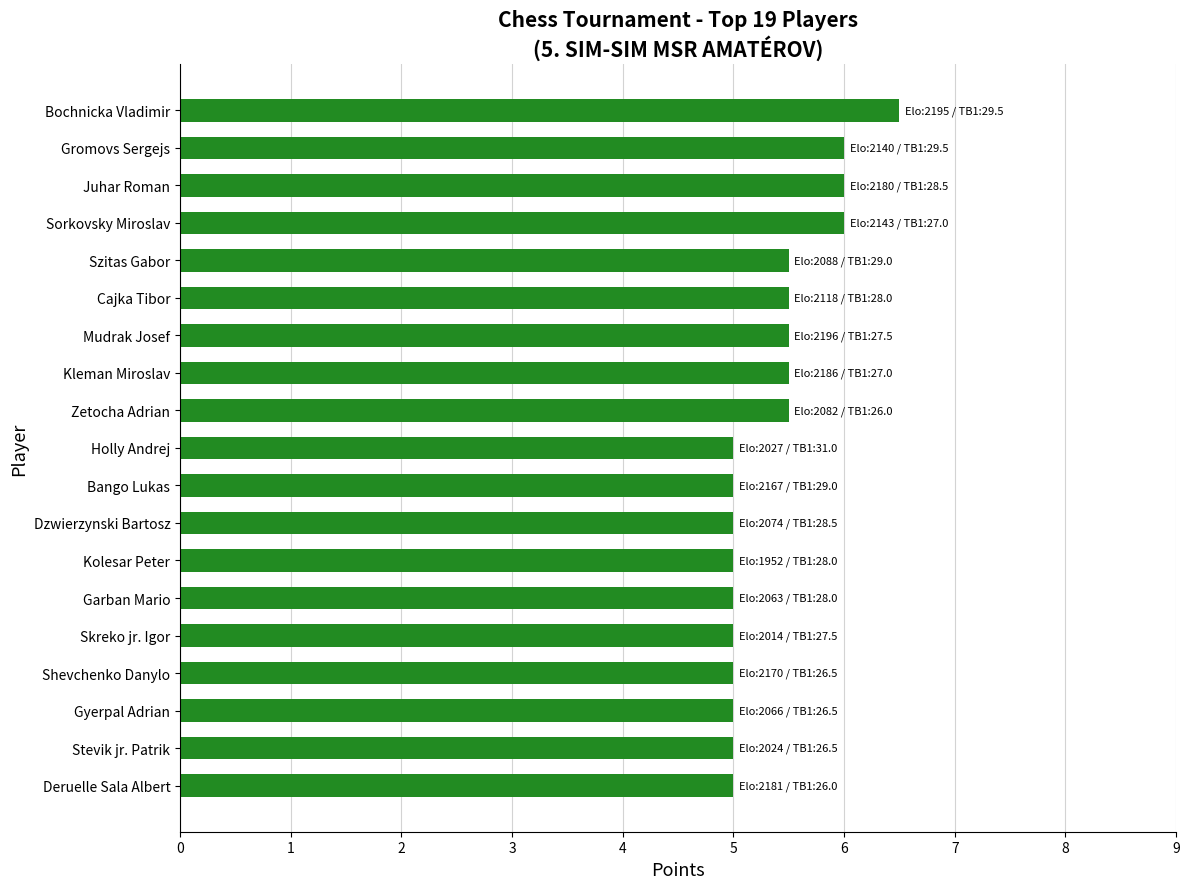

Reading bottom to top, list all the values displayed in this chart.

Deruelle Sala Albert=5.0	Stevik jr. Patrik=5.0	Gyerpal Adrian=5.0	Shevchenko Danylo=5.0	Skreko jr. Igor=5.0	Garban Mario=5.0	Kolesar Peter=5.0	Dzwierzynski Bartosz=5.0	Bango Lukas=5.0	Holly Andrej=5.0	Zetocha Adrian=5.5	Kleman Miroslav=5.5	Mudrak Josef=5.5	Cajka Tibor=5.5	Szitas Gabor=5.5	Sorkovsky Miroslav=6.0	Juhar Roman=6.0	Gromovs Sergejs=6.0	Bochnicka Vladimir=6.5